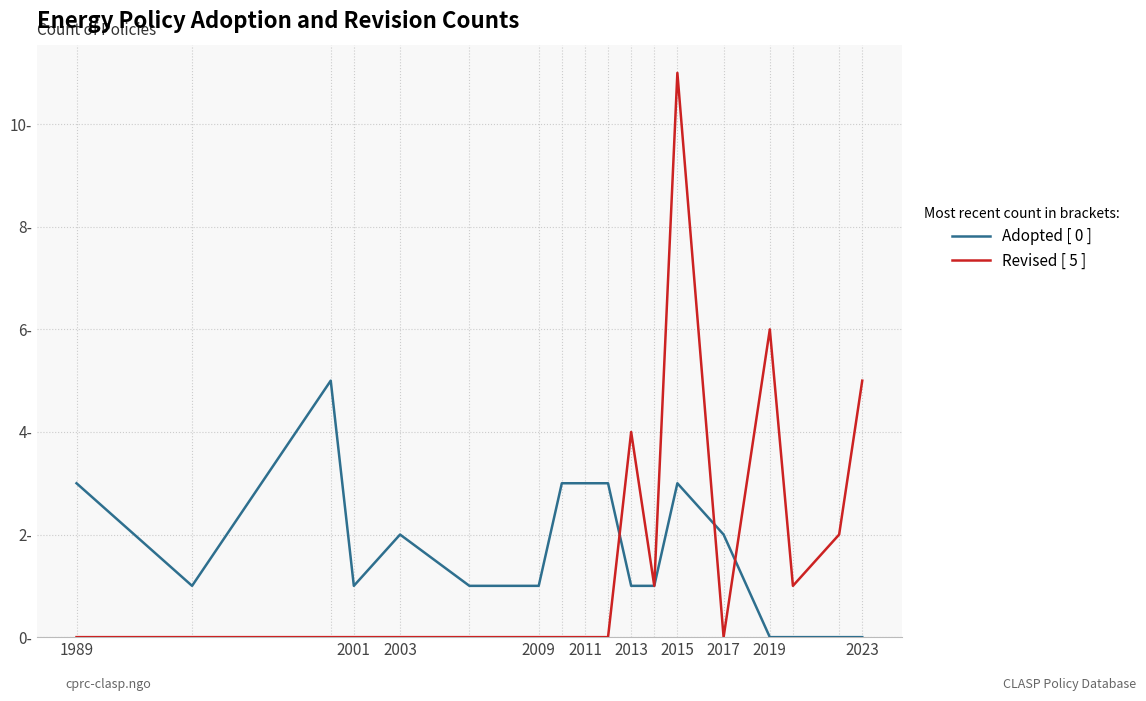

Does the chart display data point markers on the line(s)?

No